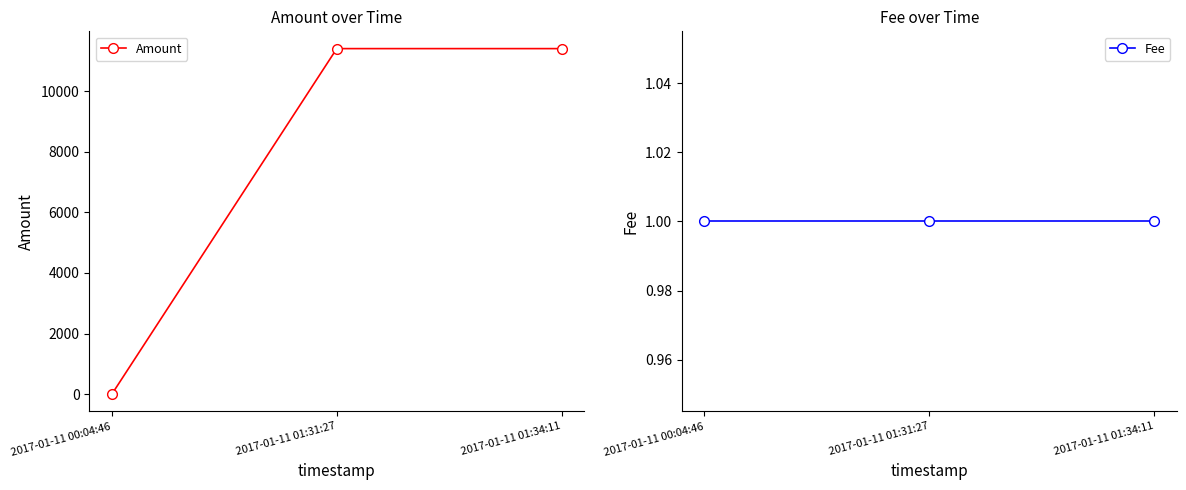

What is the difference between the second highest and minimum values in the Amount series?

11398